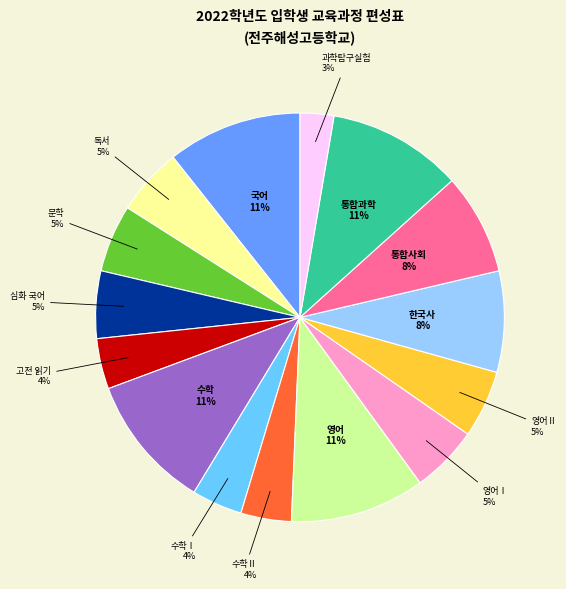

Does any single category account for the majority?

No